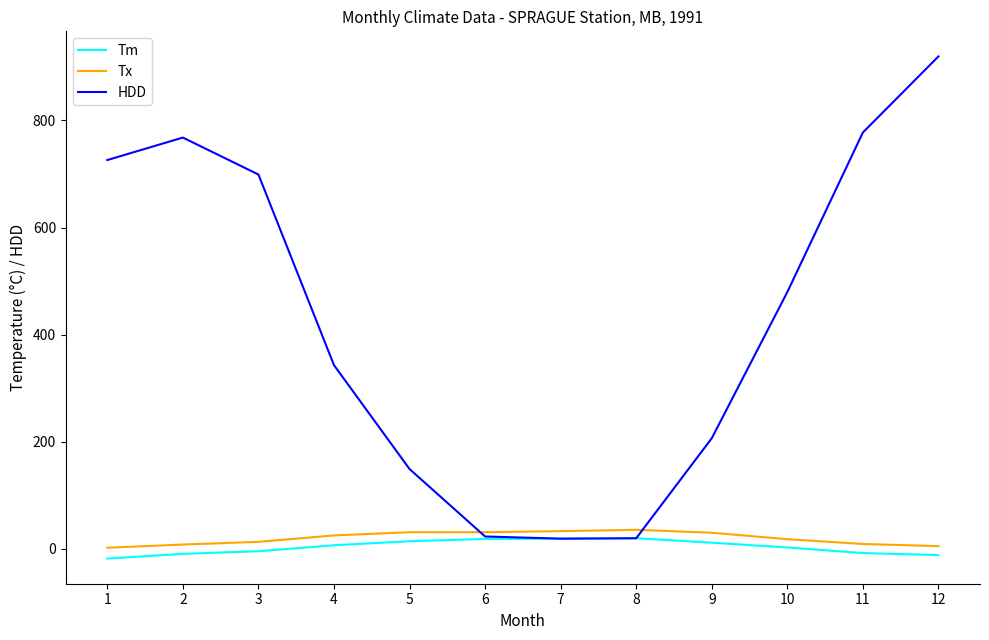

What is the difference between the maximum and minimum values in the HDD series?

900.5